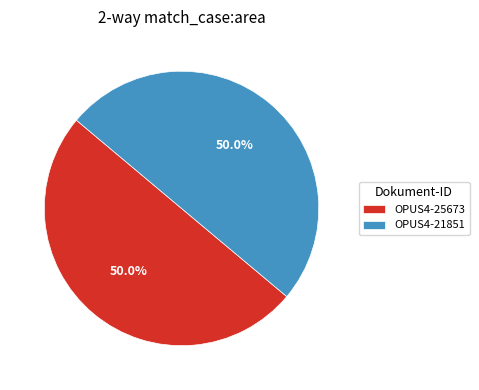

What is the total percentage of OPUS4-25673 and OPUS4-21851?

100.0%